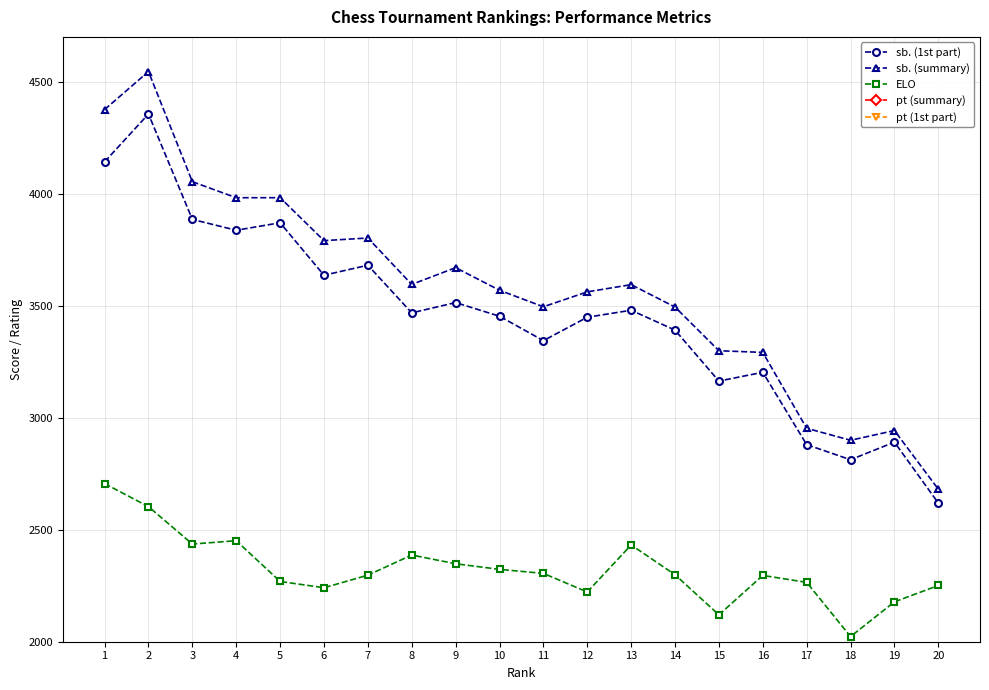

Reading left to right, transcribe all the data shown in this chart.

sb. (1st part): 4142.2	4355.8	3885.2	3836.8	3870.2	3636.0	3680.8	3468.0	3514.0	3453.0	3344.0	3448.5	3479.8	3391.0	3163.5	3202.8	2879.8	2812.5	2891.0	2619.0
sb. (summary): 4375.5	4545.2	4053.5	3982.0	3982.2	3790.5	3802.2	3595.0	3669.8	3569.0	3495.2	3561.8	3594.0	3494.0	3299.0	3291.5	2952.8	2899.2	2942.8	2680.8
ELO: 2706.0	2603.0	2436.0	2451.0	2269.0	2241.0	2297.0	2387.0	2348.0	2323.0	2305.0	2222.0	2432.0	2299.0	2120.0	2296.0	2265.0	2023.0	2178.0	2251.0
pt (summary): 111.5	111.0	103.0	101.0	98.5	98.0	95.0	94.0	93.5	93.0	92.5	91.5	91.0	90.0	89.5	85.0	81.5	80.0	77.5	74.0
pt (1st part): 90.0	92.5	86.5	85.5	86.5	82.5	83.5	80.5	79.5	81.0	77.5	79.5	79.5	79.0	76.0	76.0	74.0	70.5	72.0	67.0